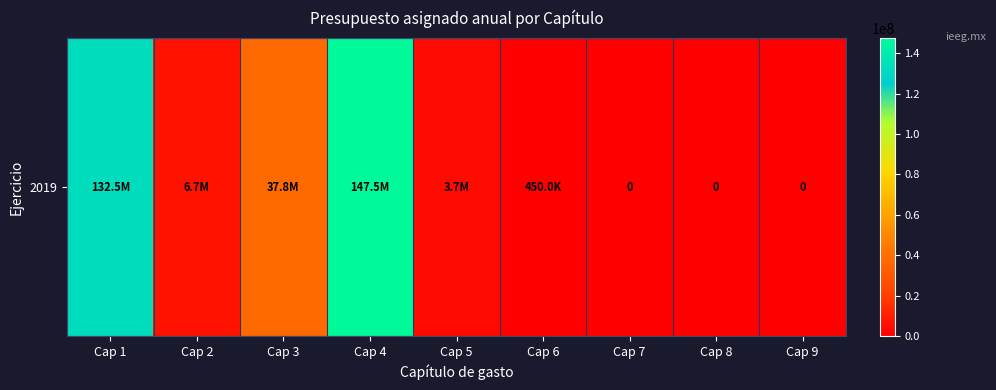

The value at Cap 4 is 232546521.1. True or false?

False